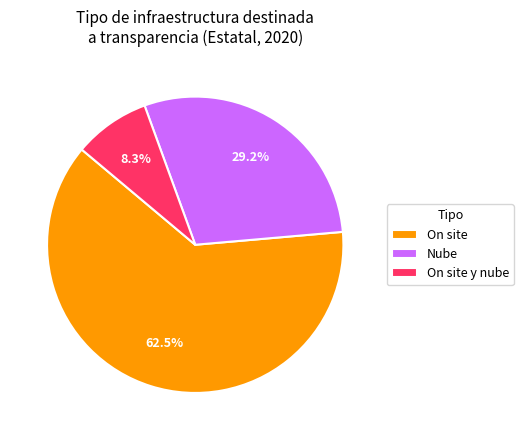

Is the sum of On site and Nube greater than half?

Yes